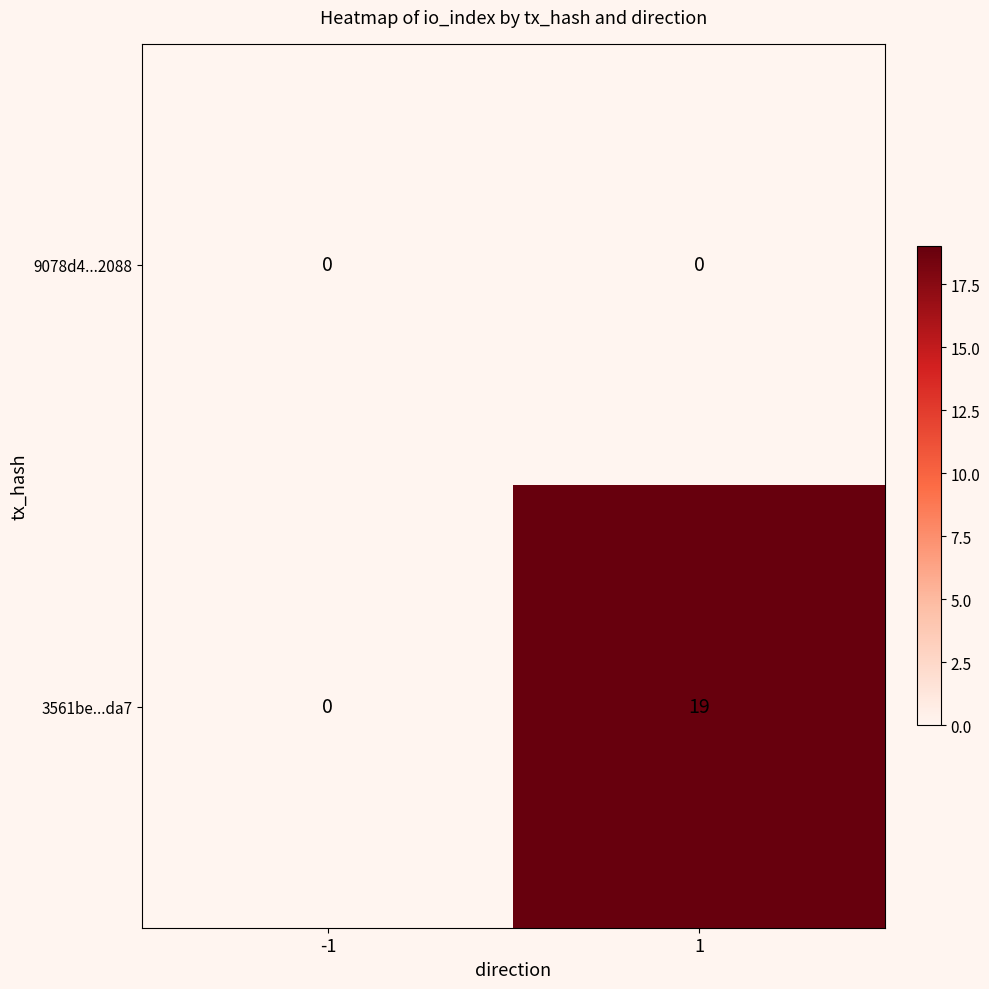

What is the maximum value for 3561be...da7?

19